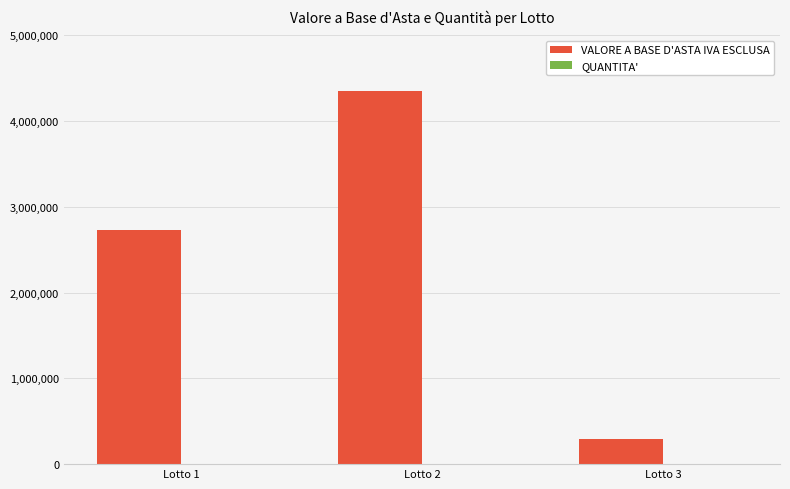

How many groups of bars are there?

3